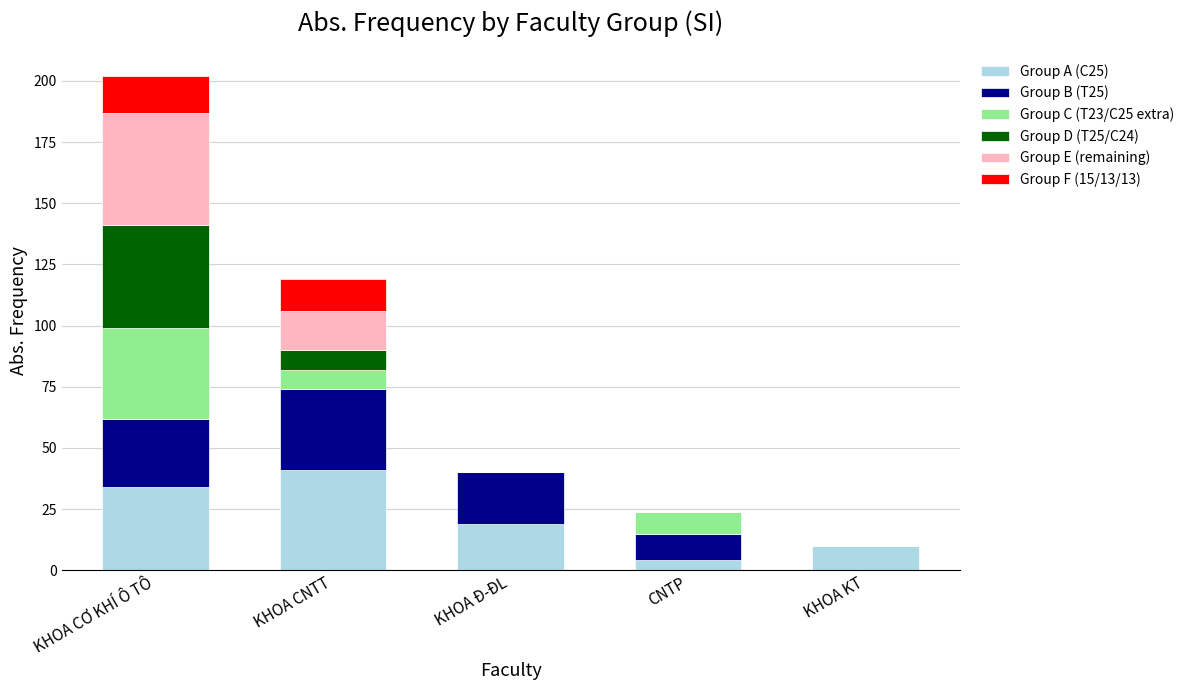

What is the total value across all series at KHOA CNTT?

119